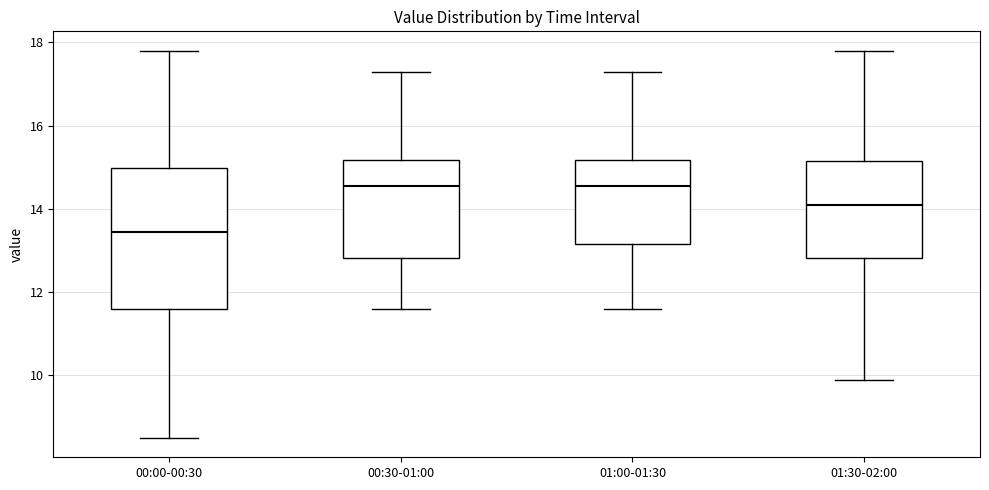

Reading left to right, transcribe this box plot: for each box, give where its median line is, the range the box spans, and where its two whiskers end, as read against the y-axis. The values are not printed on the chart, so give them approximately, as read against the axis.

00:00-00:30: median 13.4, box 11.6 to 15.0, whiskers 8.6 to 17.8
00:30-01:00: median 14.6, box 12.8 to 15.2, whiskers 11.6 to 17.4
01:00-01:30: median 14.6, box 13.2 to 15.2, whiskers 11.6 to 17.4
01:30-02:00: median 14.2, box 12.8 to 15.2, whiskers 10.0 to 17.8